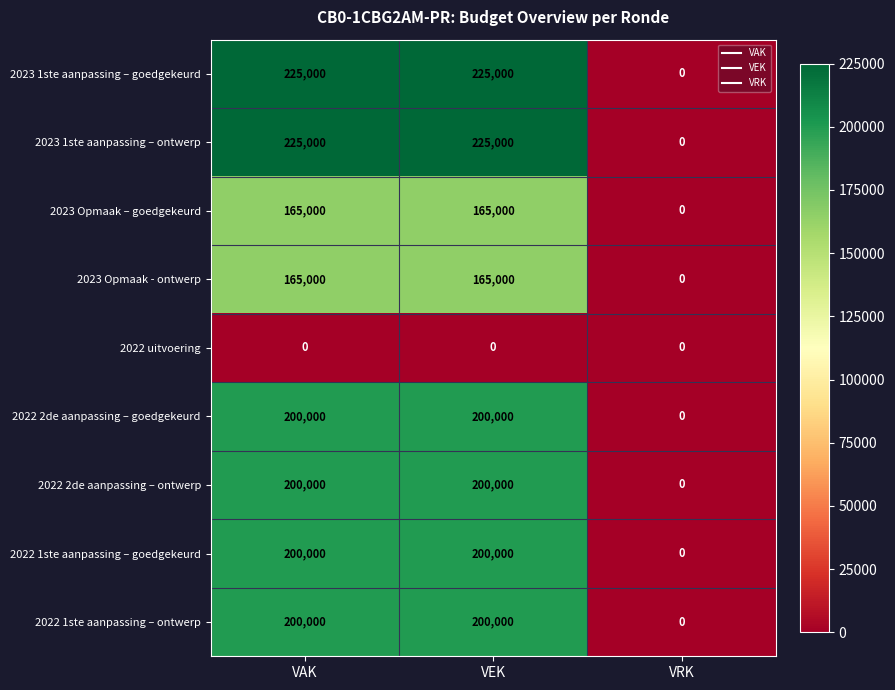

Read the 2022 2de aanpassing – ontwerp value at VAK, to the nearest 100.

200000